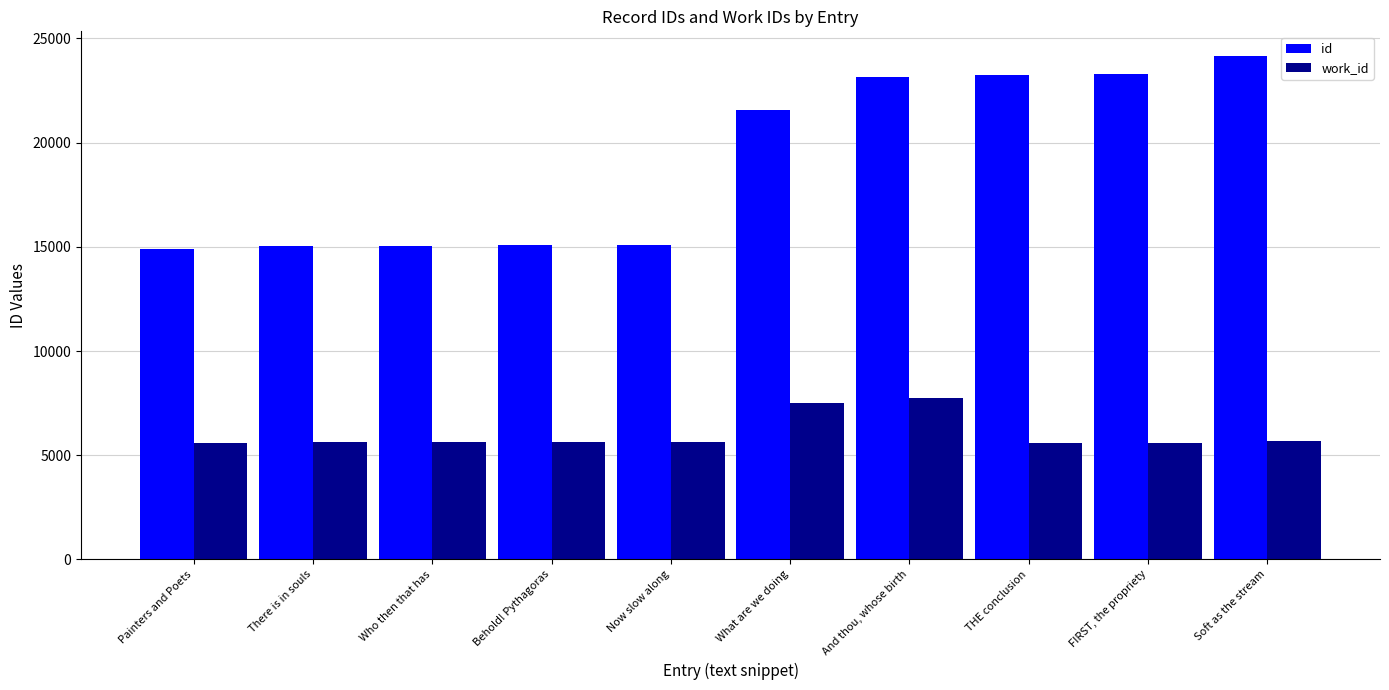

At Painters and Poets, list the series in order from largest to smallest.

id, work_id